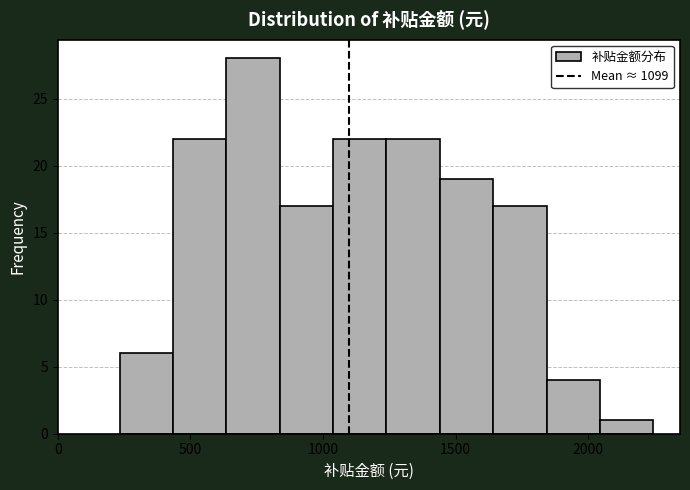

Reading left to right, transcribe this chart: for each bar, give the range it covers on the x-axis and its height. Neither the bar edges nor the heights are printed on the chart, so give them approximately, as read against the axes.

250 to 450: 6
450 to 650: 22
650 to 850: 28
850 to 1050: 17
1050 to 1250: 22
1250 to 1450: 22
1450 to 1650: 19
1650 to 1850: 17
1850 to 2050: 4
2050 to 2250: 1